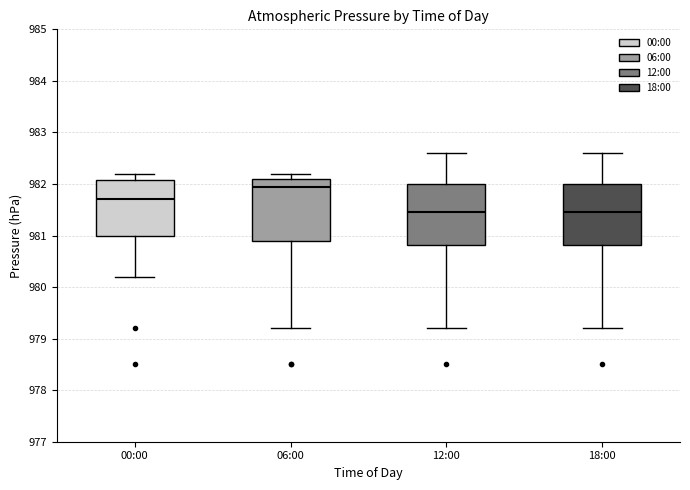

Where does the lower whisker of the box for 18:00 end on the y-axis? The values are not printed on the chart, so give them approximately, as read against the axis.

979.2